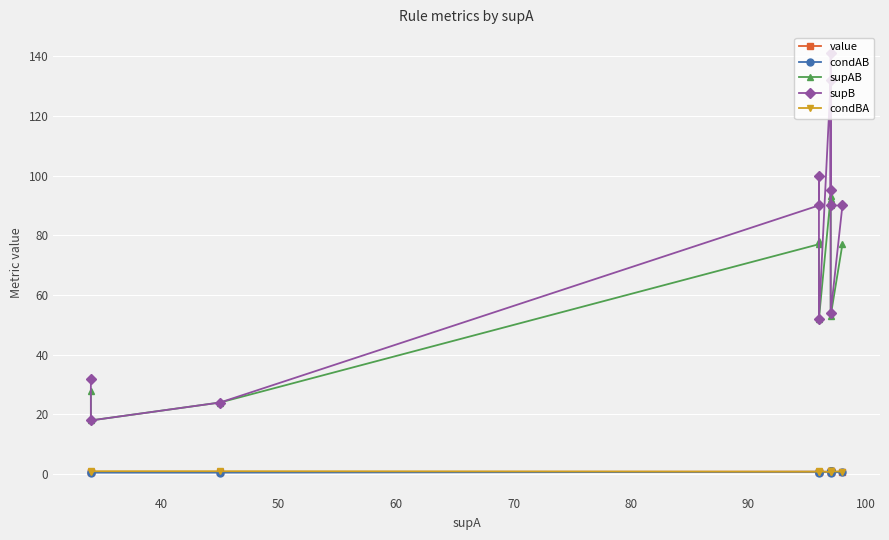

What are all the series names shown in the legend?

value, condAB, supAB, supB, condBA